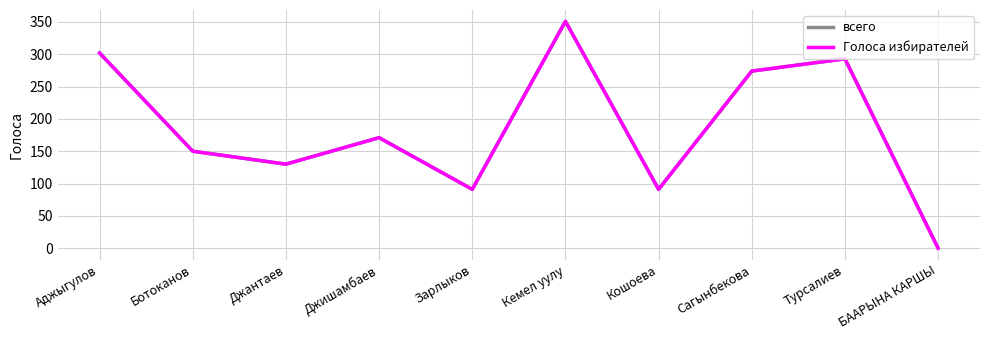

Is this an area chart (filled region under the line)?

No